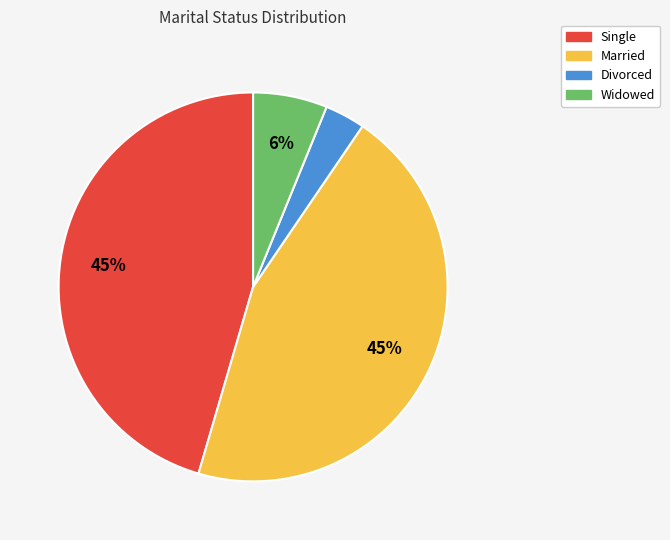

Is it true that Married is 45% of the pie?

True